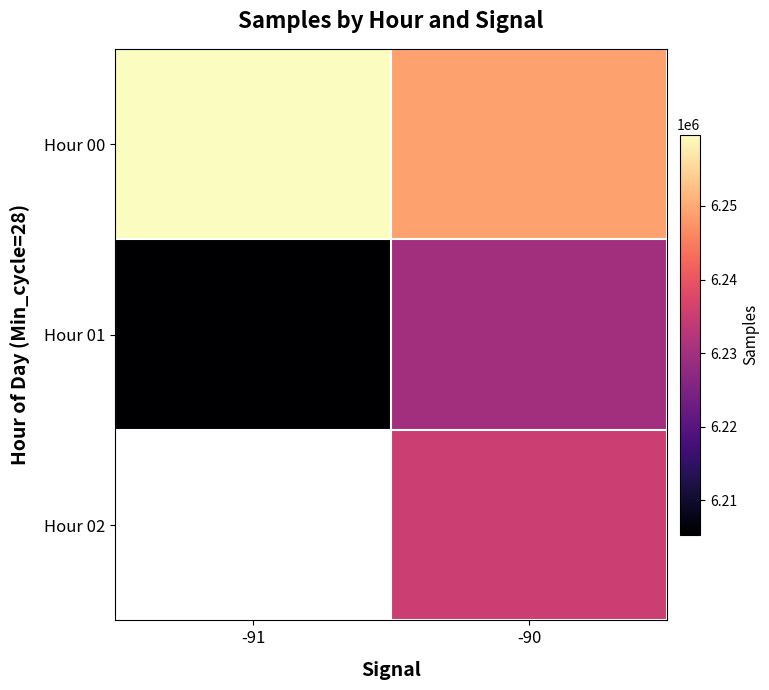

What is the highest value of the Hour 00 series?

6259697.7